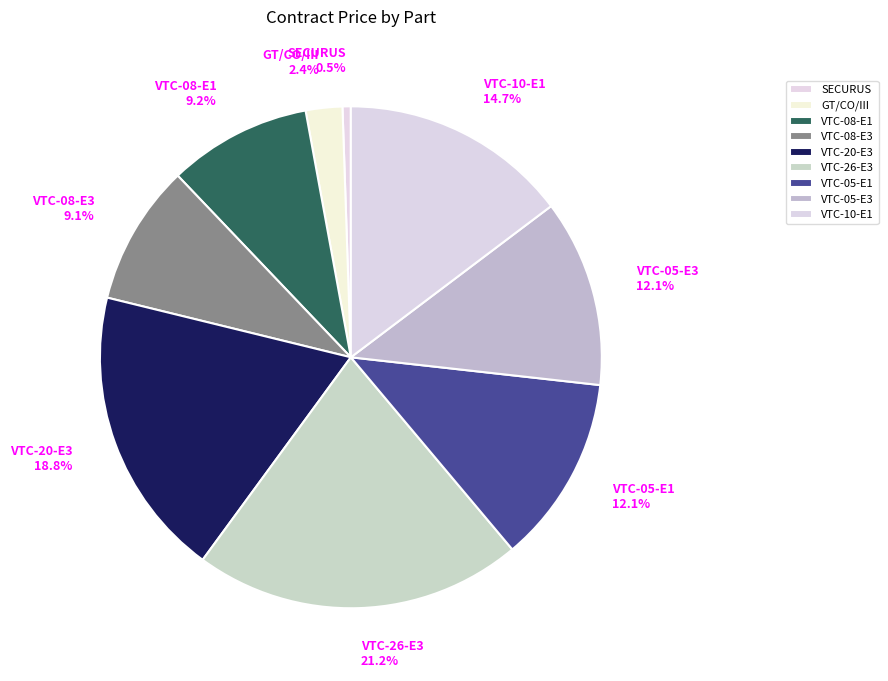

Approximately how many times larger is the value at VTC-20-E3 18.8% compared to VTC-10-E1 14.7%?

1.3